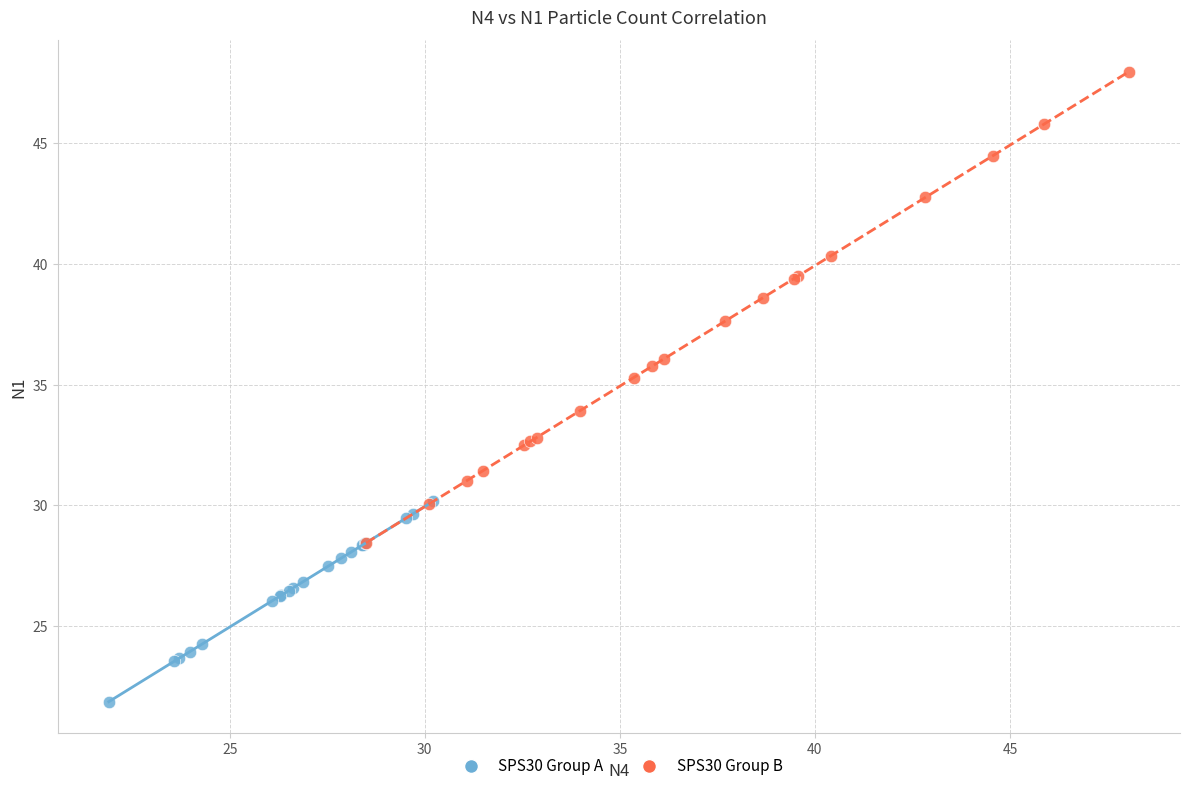

Which series has the widest spread of Y values?

SPS30 Group B